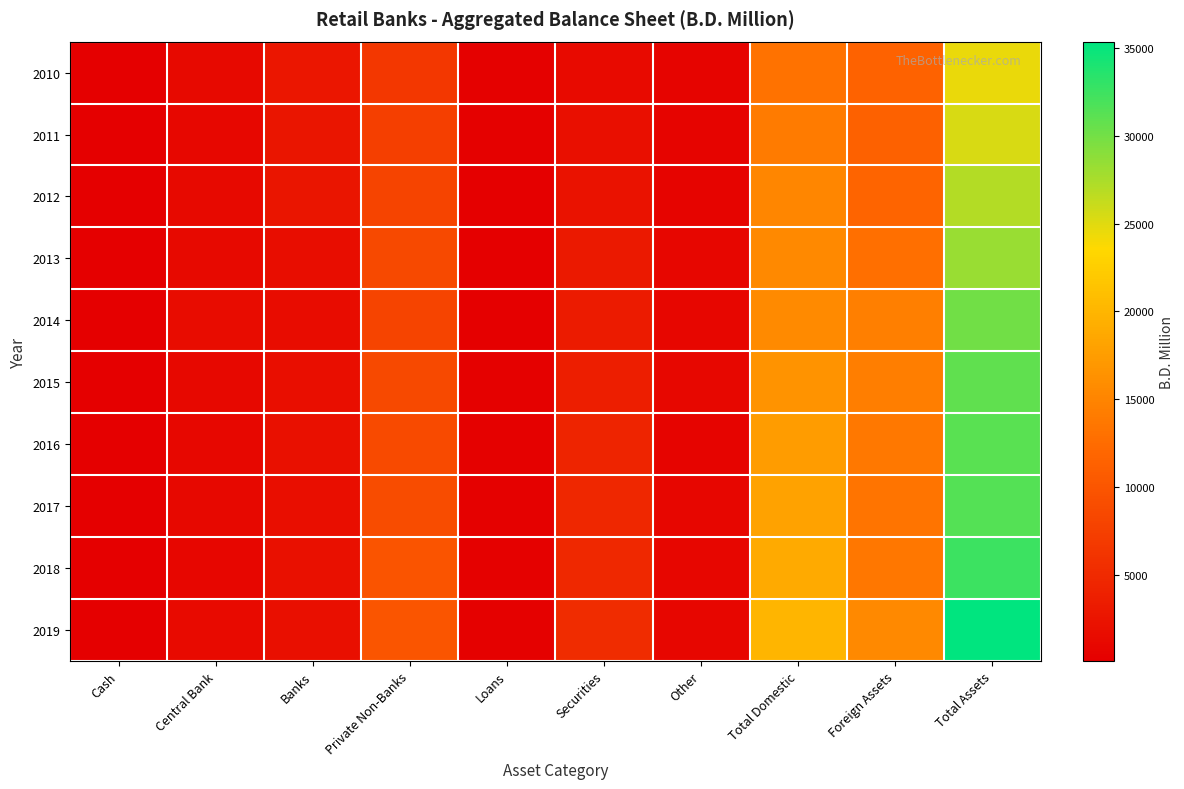

Reading left to right, list all the values displayed in this chart.

2010: Cash=87.4	Central Bank=1264.6	Banks=2842.2	Private Non-Banks=6545.1	Loans=261.5	Securities=1353.7	Other=752.7	Total Domestic=13107.2	Foreign Assets=11503.1	Total Assets=24610.3
2011: Cash=106.8	Central Bank=1005.4	Banks=2576.5	Private Non-Banks=7525.6	Loans=225.4	Securities=1888.8	Other=728.5	Total Domestic=14057.0	Foreign Assets=11278.2	Total Assets=25335.2
2012: Cash=101.0	Central Bank=1299.8	Banks=2677.2	Private Non-Banks=7994.2	Loans=198.0	Securities=2162.8	Other=747.1	Total Domestic=15180.2	Foreign Assets=11783.4	Total Assets=26963.6
2013: Cash=116.9	Central Bank=1268.5	Banks=1632.8	Private Non-Banks=8519.2	Loans=174.8	Securities=3014.7	Other=776.9	Total Domestic=15503.7	Foreign Assets=12814.2	Total Assets=28317.9
2014: Cash=117.3	Central Bank=1575.8	Banks=1511.2	Private Non-Banks=8019.2	Loans=185.1	Securities=3280.7	Other=888.5	Total Domestic=15577.7	Foreign Assets=14505.5	Total Assets=30083.2
2015: Cash=124.9	Central Bank=1183.7	Banks=1767.9	Private Non-Banks=8627.4	Loans=297.1	Securities=3604.8	Other=917.8	Total Domestic=16523.5	Foreign Assets=14378.8	Total Assets=30902.3
2016: Cash=135.3	Central Bank=1018.7	Banks=2070.7	Private Non-Banks=8755.6	Loans=293.4	Securities=4342.8	Other=732.5	Total Domestic=17349.0	Foreign Assets=13864.5	Total Assets=31213.5
2017: Cash=135.9	Central Bank=1130.2	Banks=1860.5	Private Non-Banks=8970.2	Loans=333.2	Securities=4737.2	Other=857.9	Total Domestic=18025.0	Foreign Assets=13364.0	Total Assets=31389.0
2018: Cash=153.6	Central Bank=889.0	Banks=2070.6	Private Non-Banks=9860.5	Loans=261.1	Securities=4790.9	Other=913.6	Total Domestic=18939.3	Foreign Assets=13629.7	Total Assets=32569.0
2019: Cash=152.0	Central Bank=1443.5	Banks=1956.5	Private Non-Banks=9966.8	Loans=301.6	Securities=5235.0	Other=891.2	Total Domestic=19946.6	Foreign Assets=15423.2	Total Assets=35369.8